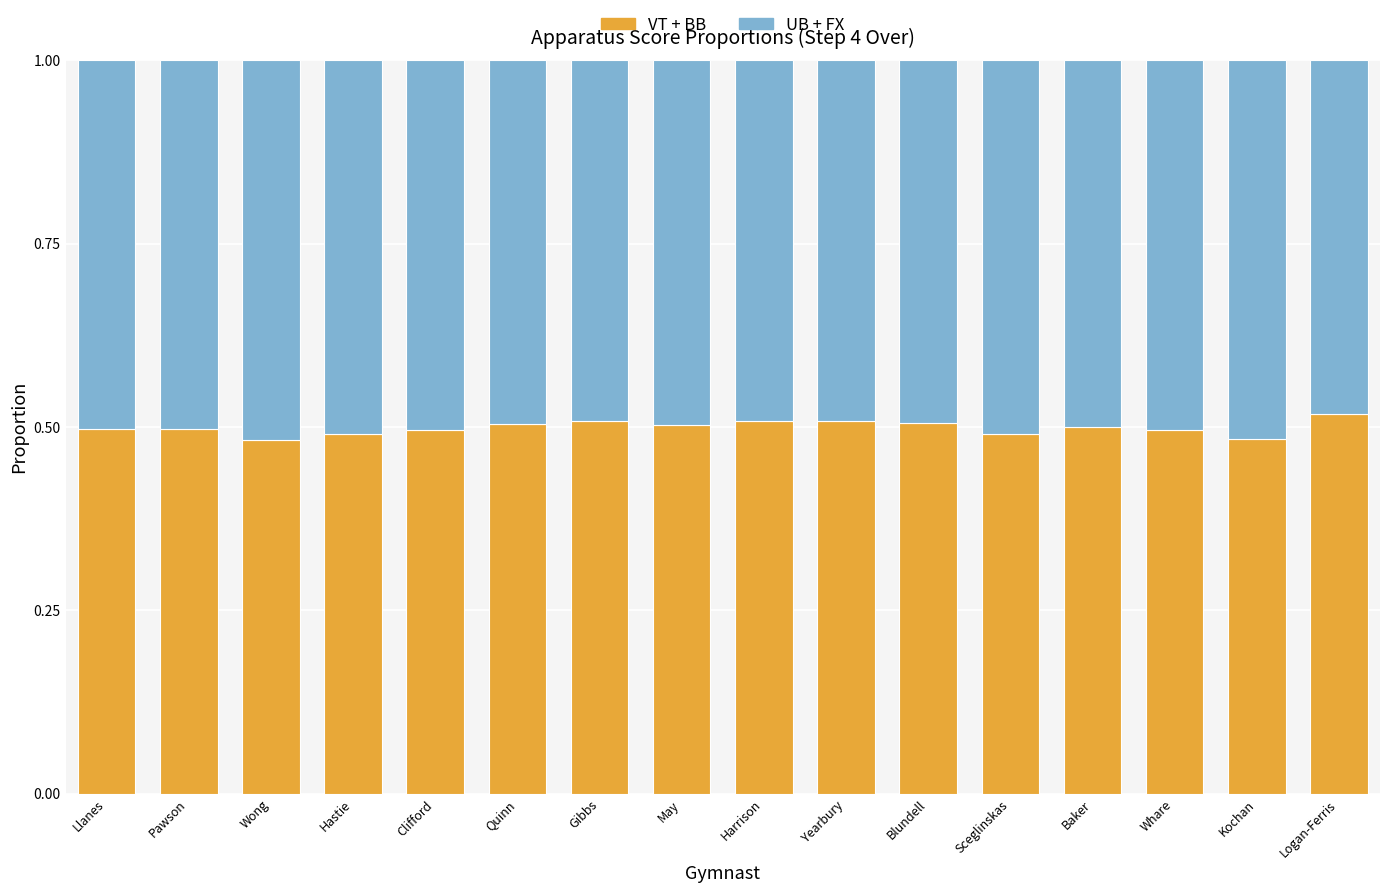

True or false: VT + BB has a value of 0.3 at Hastie.

False